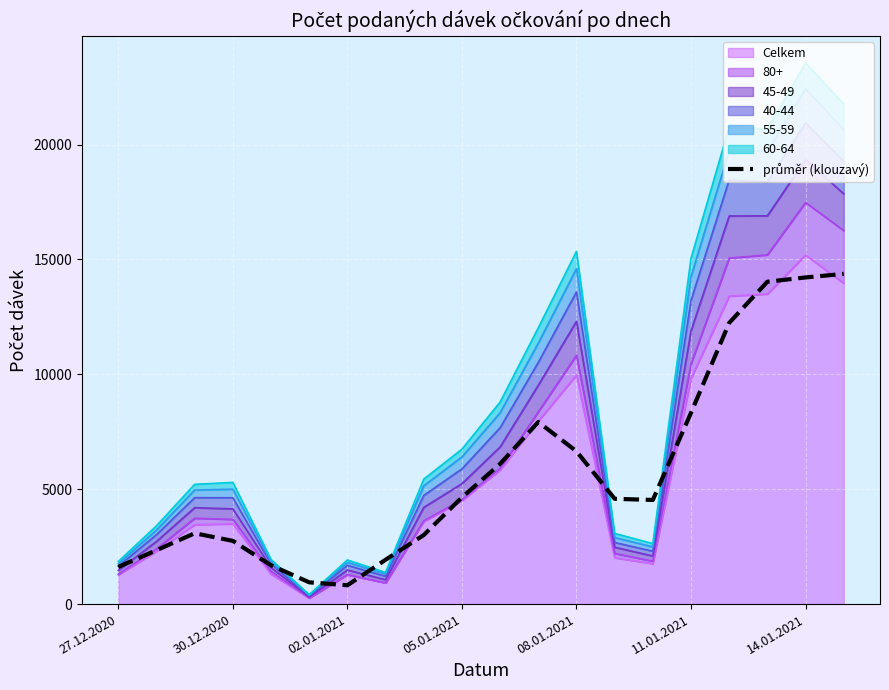

What is the approximate value at 14.01.2021?

14217.0